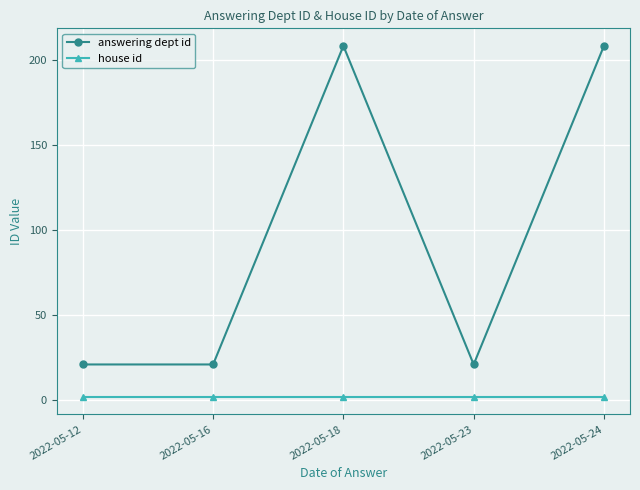

True or false: house id and answering dept id intersect in this chart.

False